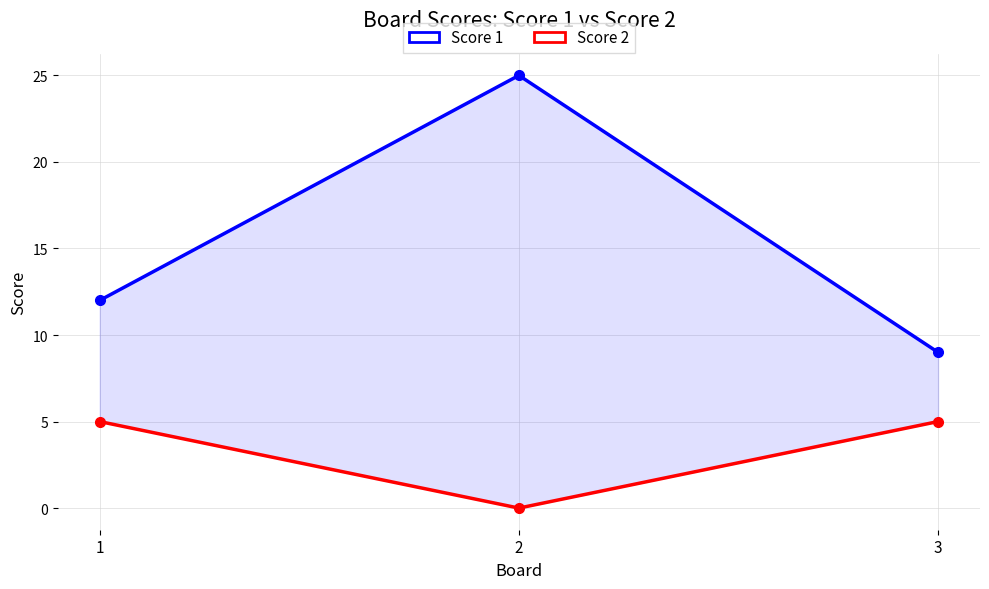

Which category has the highest value in the Score 1 series?

2